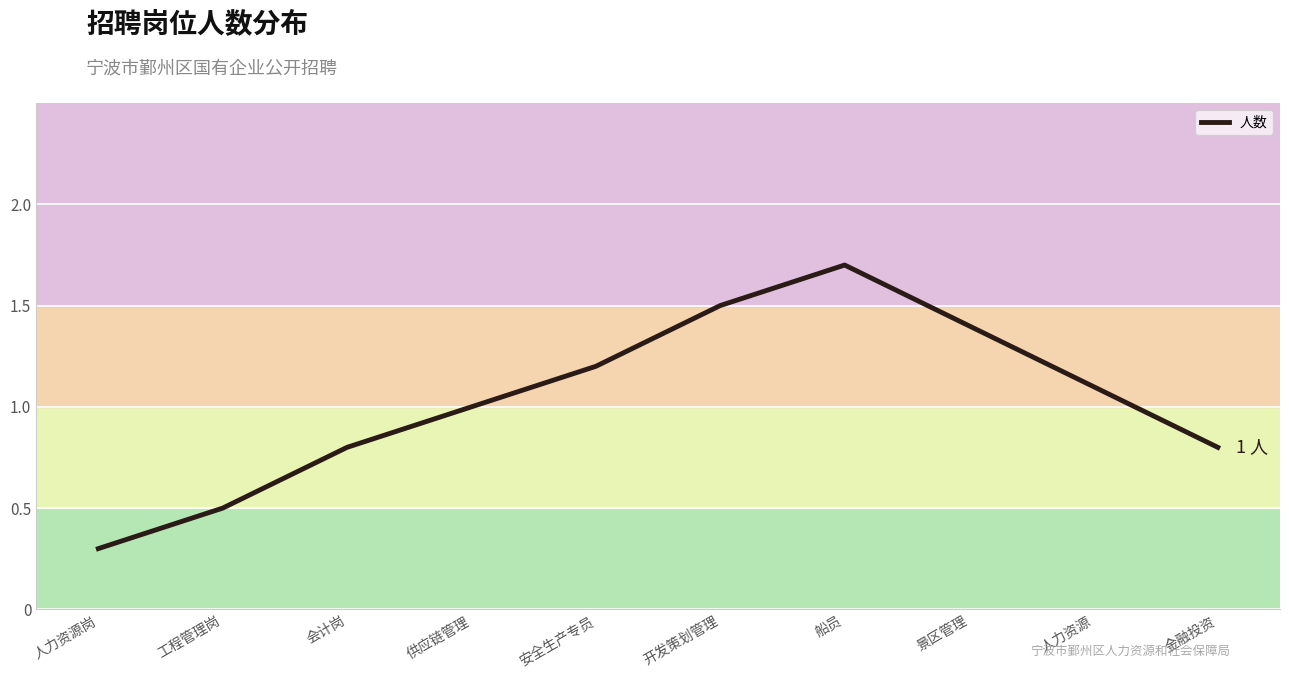

Read the value at 金融投资.

0.8